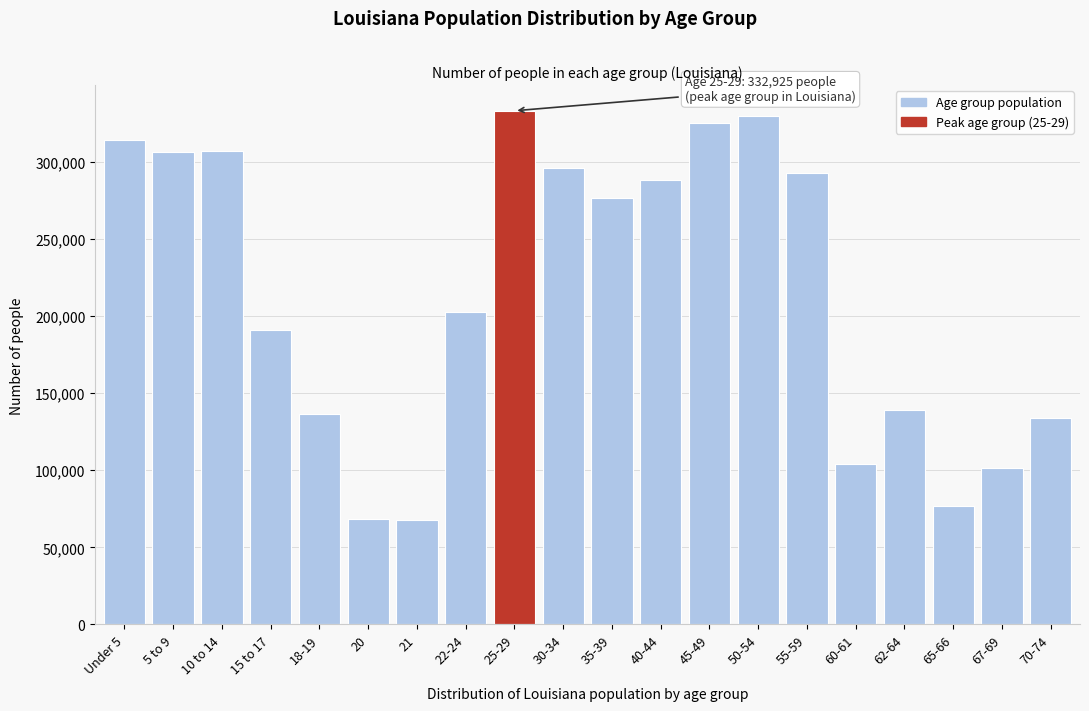

What is the sum of the values at 45-49 and 21?

392809